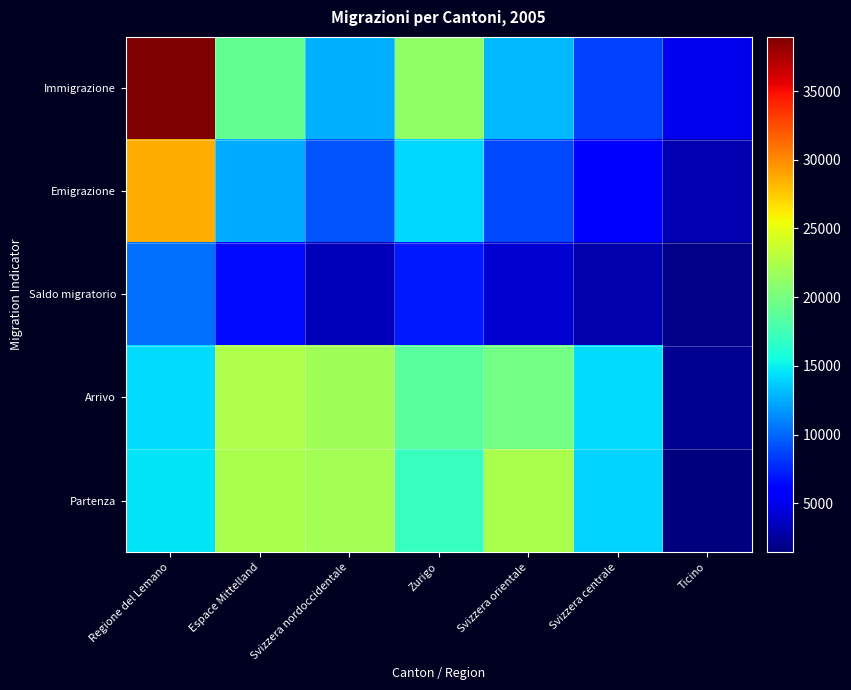

Reading right to left, extract all data points from this chart.

Immigrazione: Ticino=4973	Svizzera centrale=8493	Svizzera orientale=12921	Zurigo=21166	Svizzera nordoccidentale=12725	Espace Mittelland=19046	Regione del Lemano=38946
Emigrazione: Ticino=3126	Svizzera centrale=5575	Svizzera orientale=8807	Zurigo=14092	Svizzera nordoccidentale=9337	Espace Mittelland=12515	Regione del Lemano=28638
Saldo migratorio: Ticino=1847	Svizzera centrale=2918	Svizzera orientale=4114	Zurigo=7074	Svizzera nordoccidentale=3388	Espace Mittelland=6531	Regione del Lemano=10308
Arrivo: Ticino=2055	Svizzera centrale=14307	Svizzera orientale=19891	Zurigo=18688	Svizzera nordoccidentale=21919	Espace Mittelland=22500	Regione del Lemano=14291
Partenza: Ticino=1451	Svizzera centrale=13951	Svizzera orientale=22338	Zurigo=16996	Svizzera nordoccidentale=22022	Espace Mittelland=22298	Regione del Lemano=14595